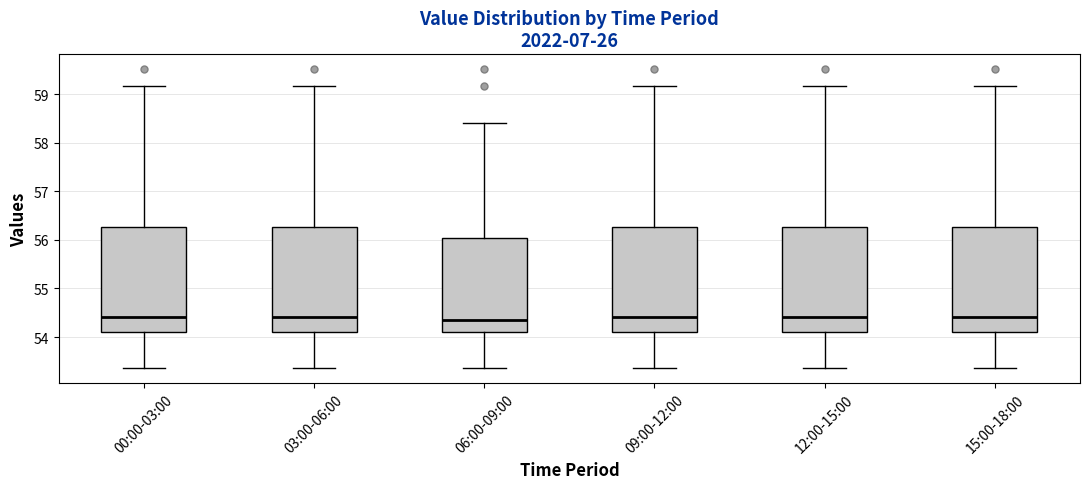

Where is the lower edge of the box for 00:00-03:00 on the y-axis? The values are not printed on the chart, so give them approximately, as read against the axis.

54.1